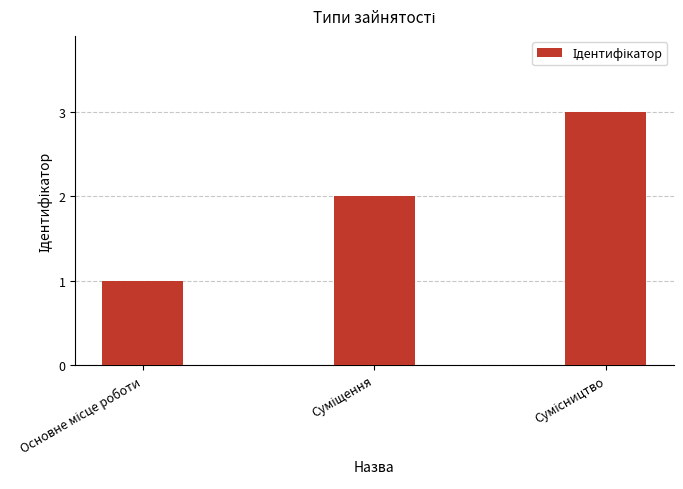

What is the greatest value displayed?

3